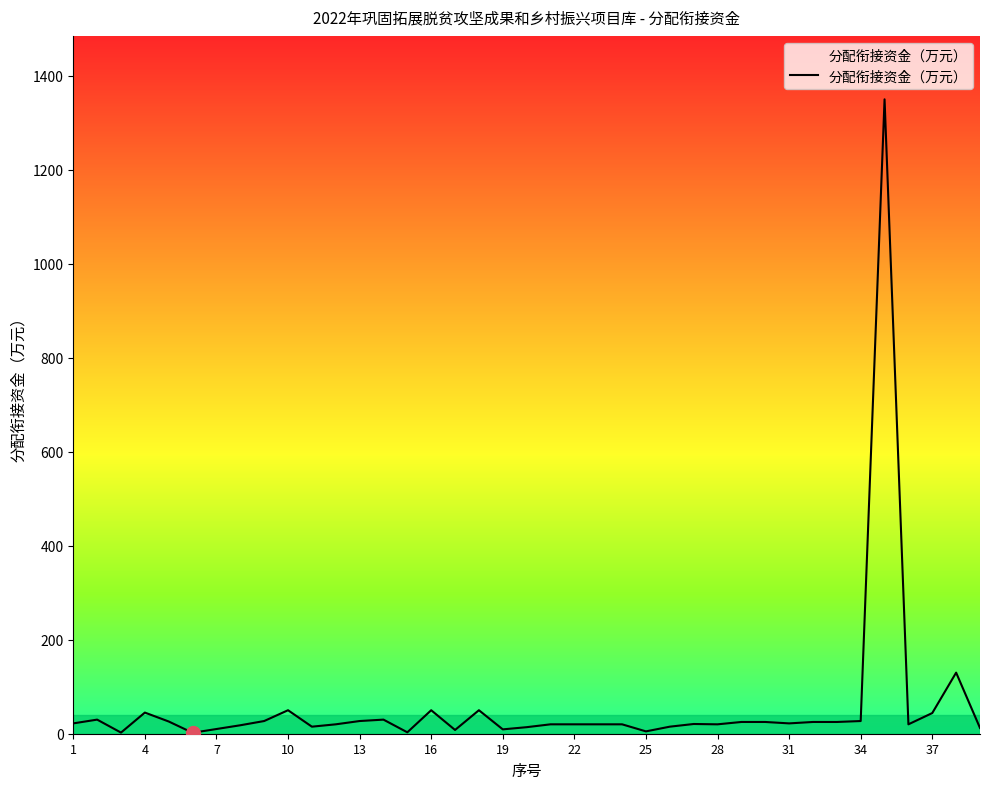

What is the minimum value shown in the chart?

2.0